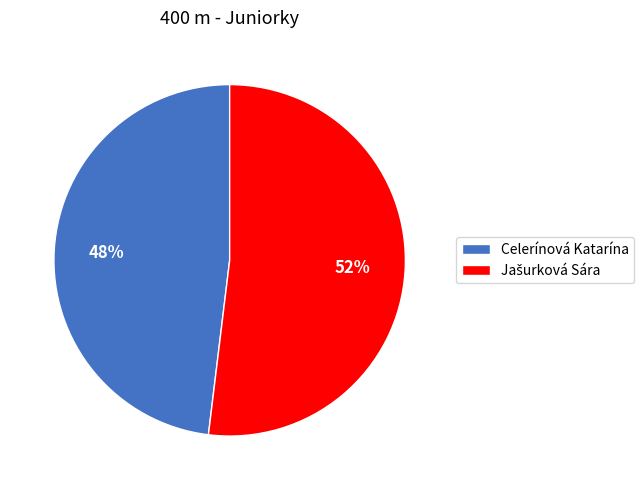

To the nearest percent, what percentage of the pie is Celerínová Katarína?

48%